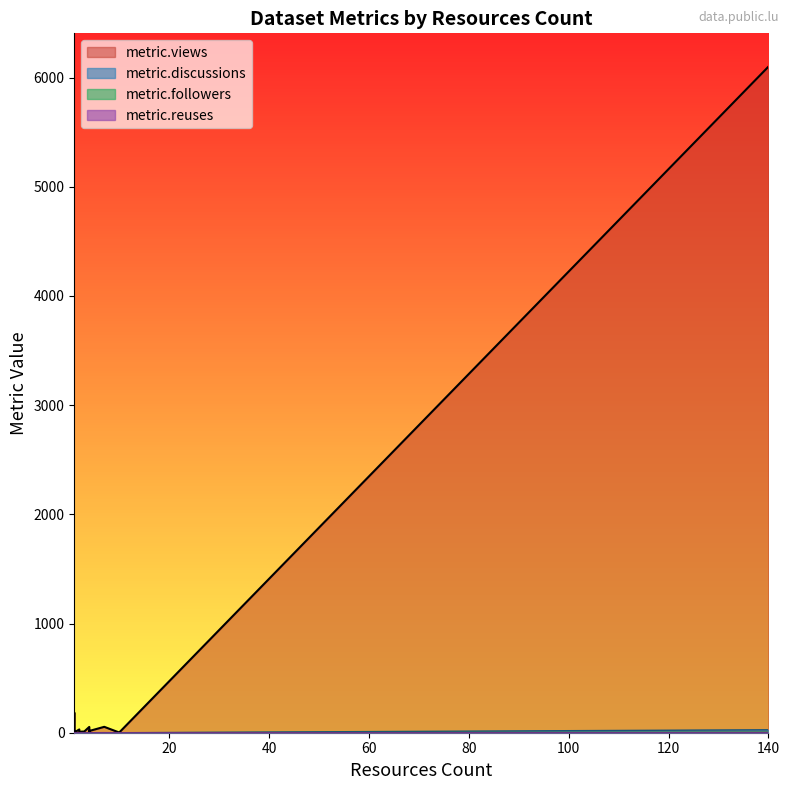

Where is the first local minimum for metric.discussions?

1